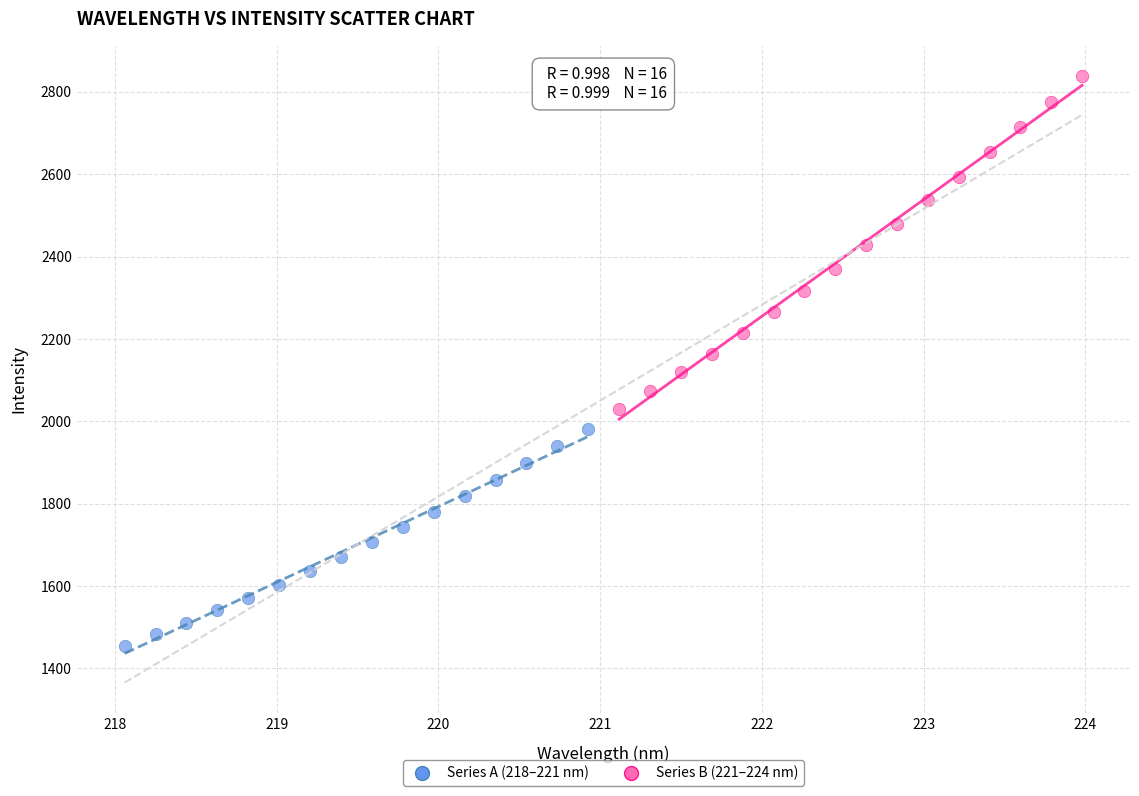

Which series has the widest spread of Y values?

Series B (221–224 nm)